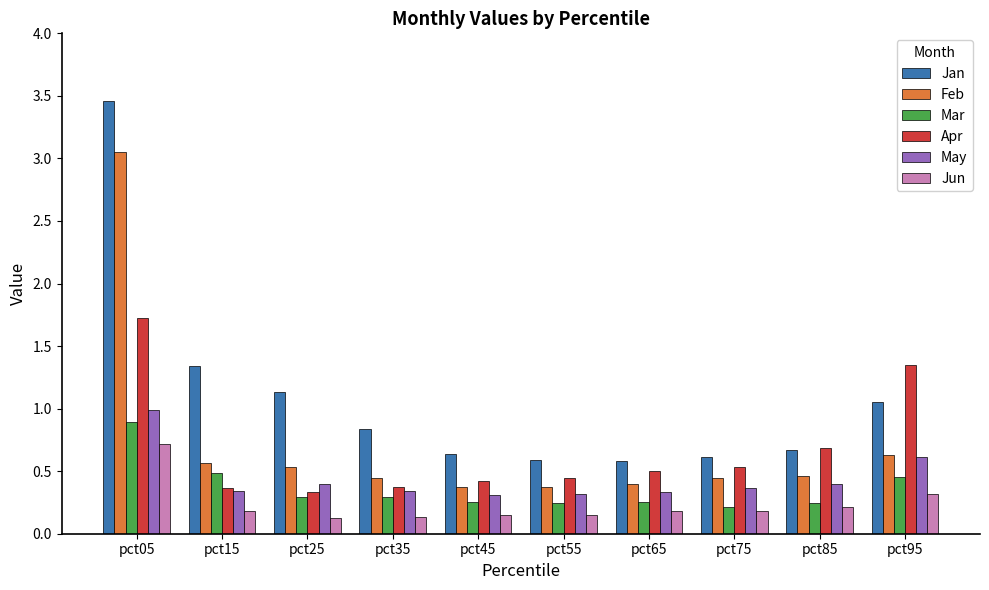

Which series changed the most between pct25 and pct55?

Jan